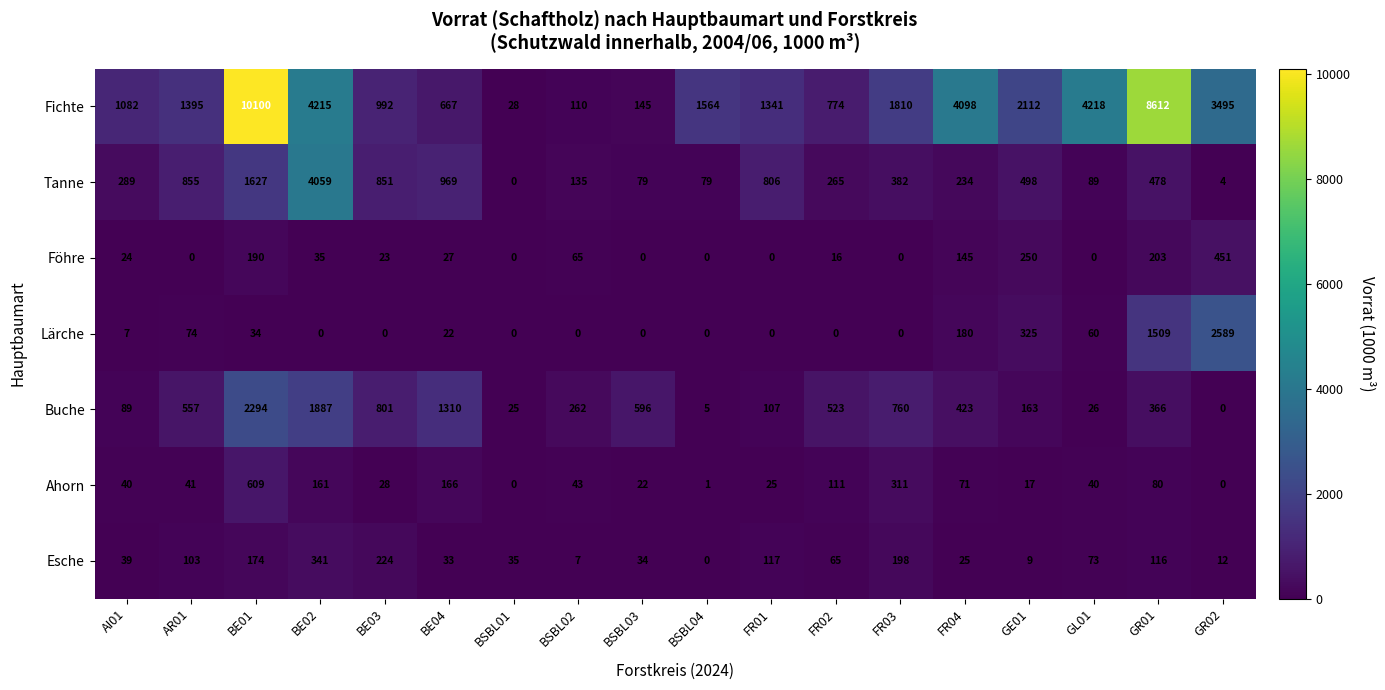

Where does the Fichte series first go above 1564?

BE01